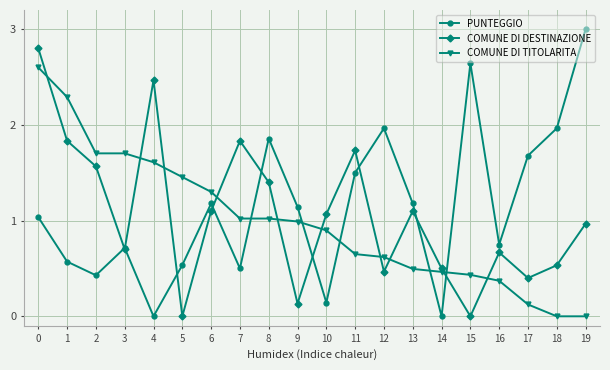

The value of COMUNE DI DESTINAZIONE at 11 is 1.7. True or false?

True